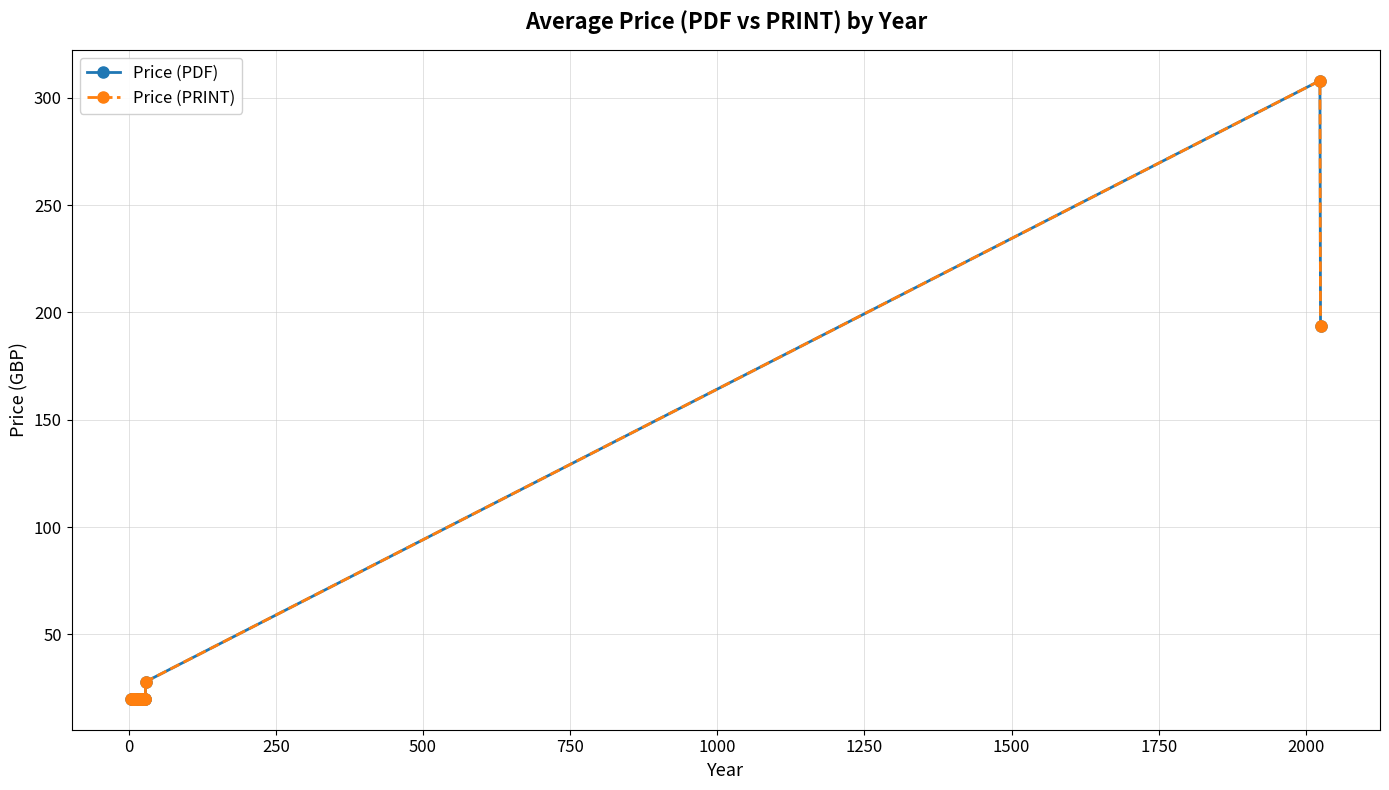

How many interior local peaks does the Price (PRINT) series have?

1